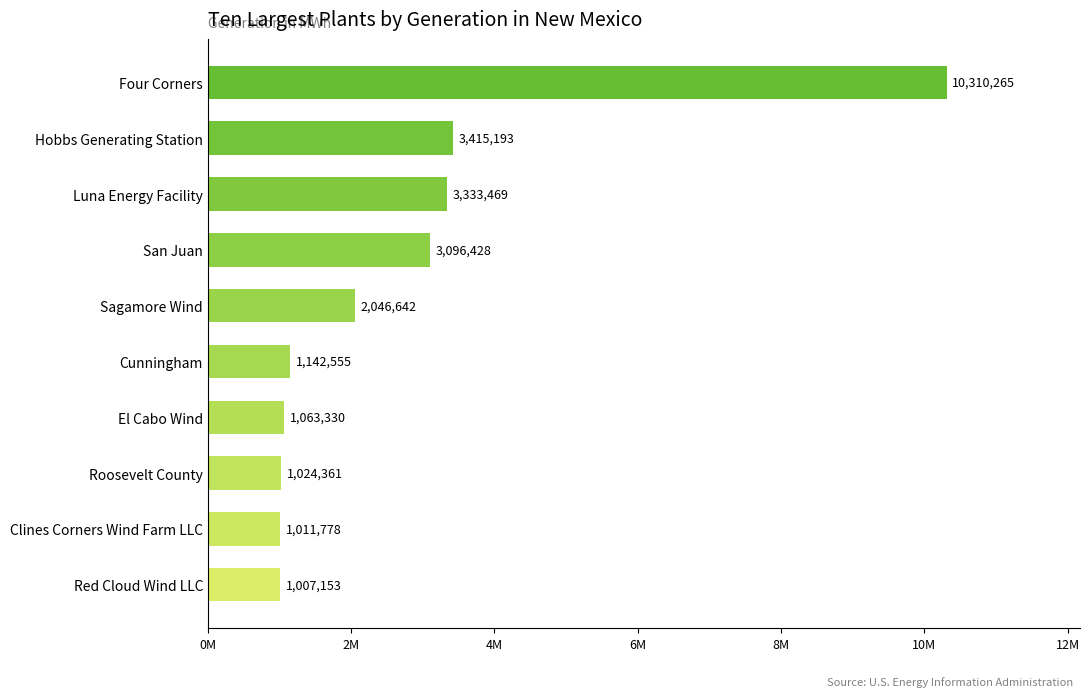

How many values are below 2046642?

5